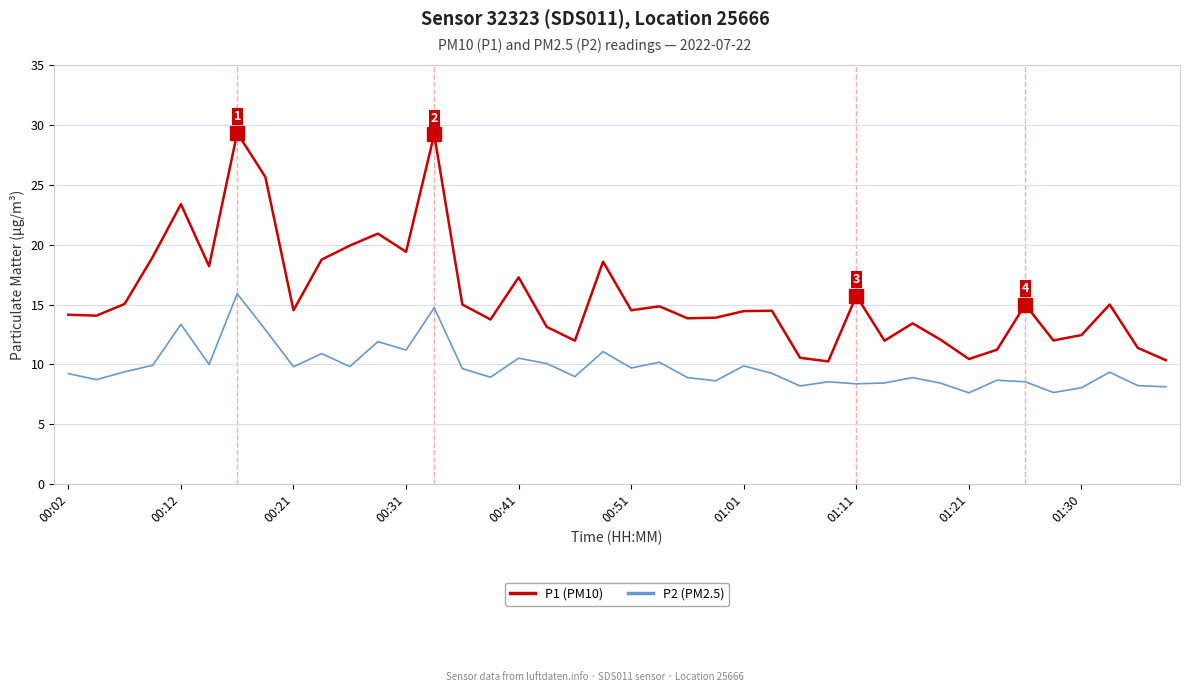

Which series has the largest total across all categories?

P1 (PM10)